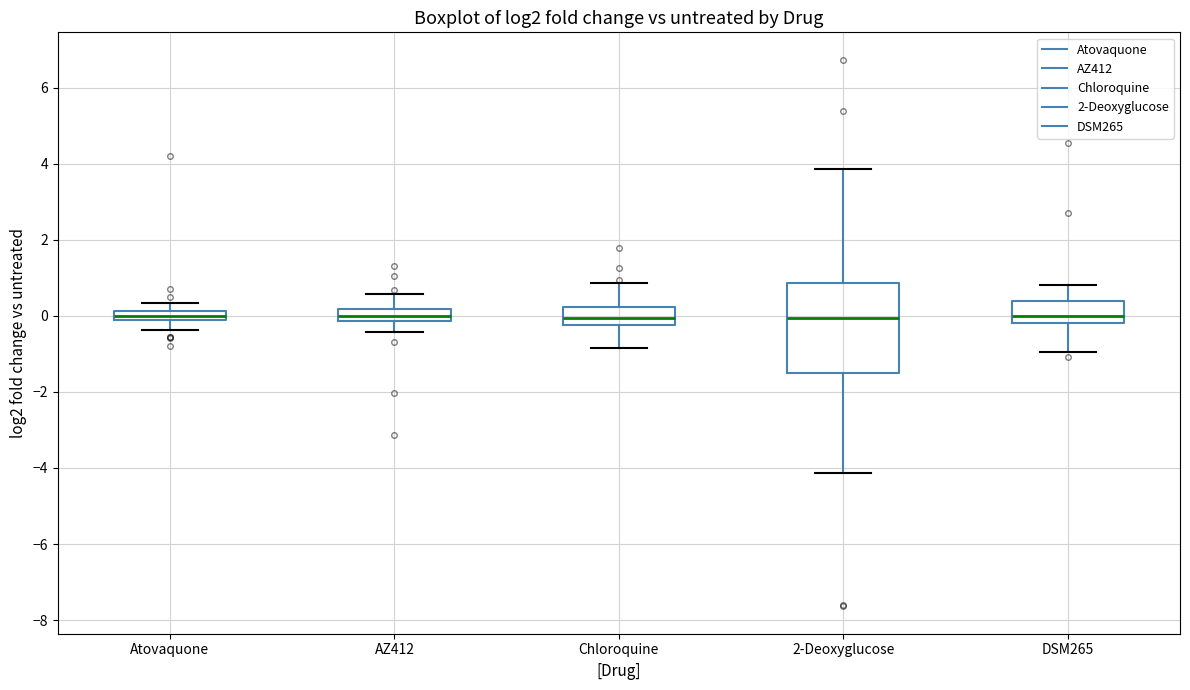

Which box is the tallest, from its lower edge to its upper edge?

2-Deoxyglucose